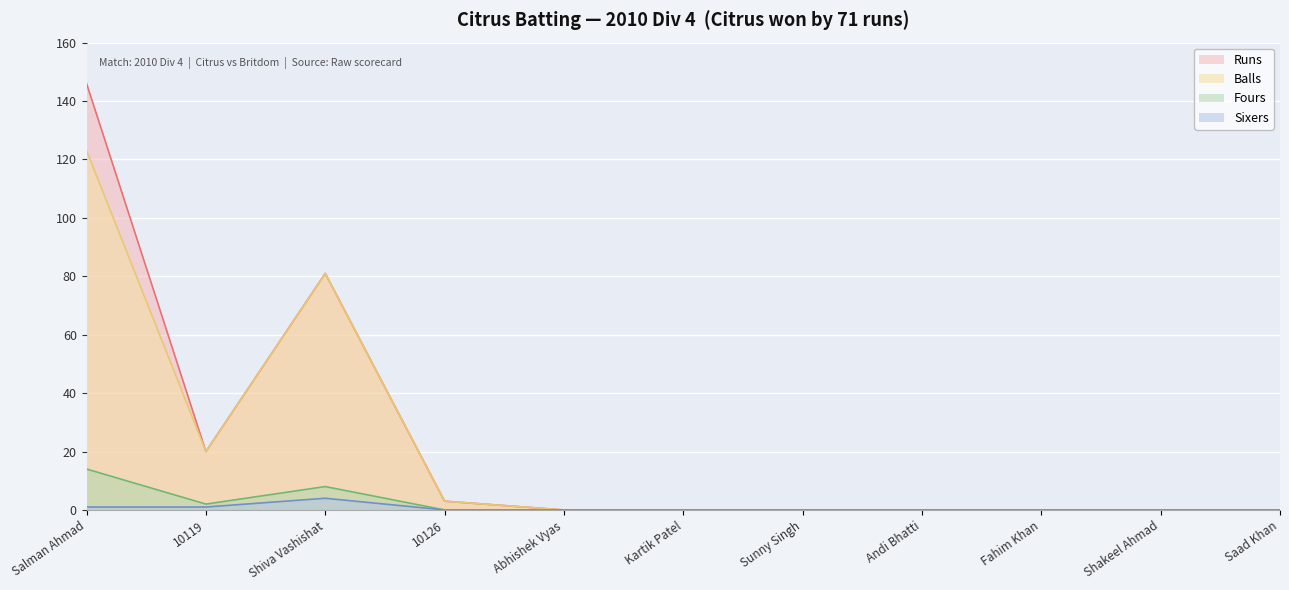

Is the value of Balls at Abhishek Vyas greater than the value of Sixers at Abhishek Vyas?

No